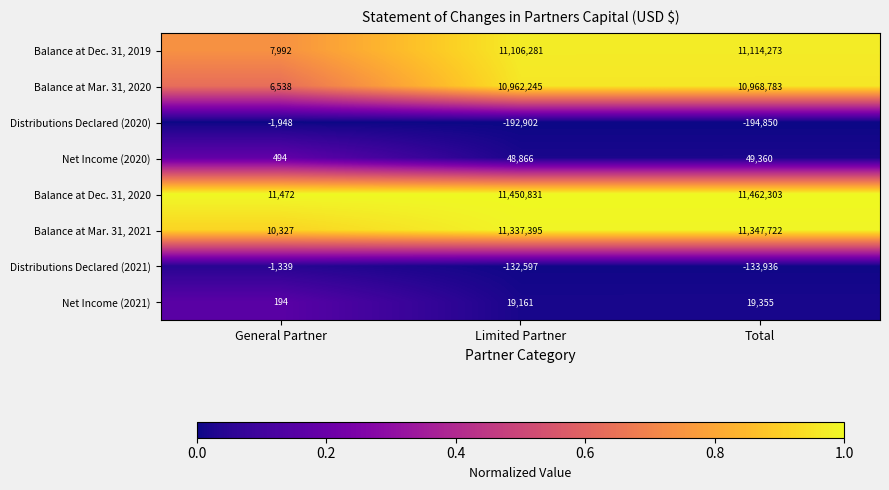

What is the difference between the Distributions Declared (2020) values at Limited Partner and General Partner?

190954